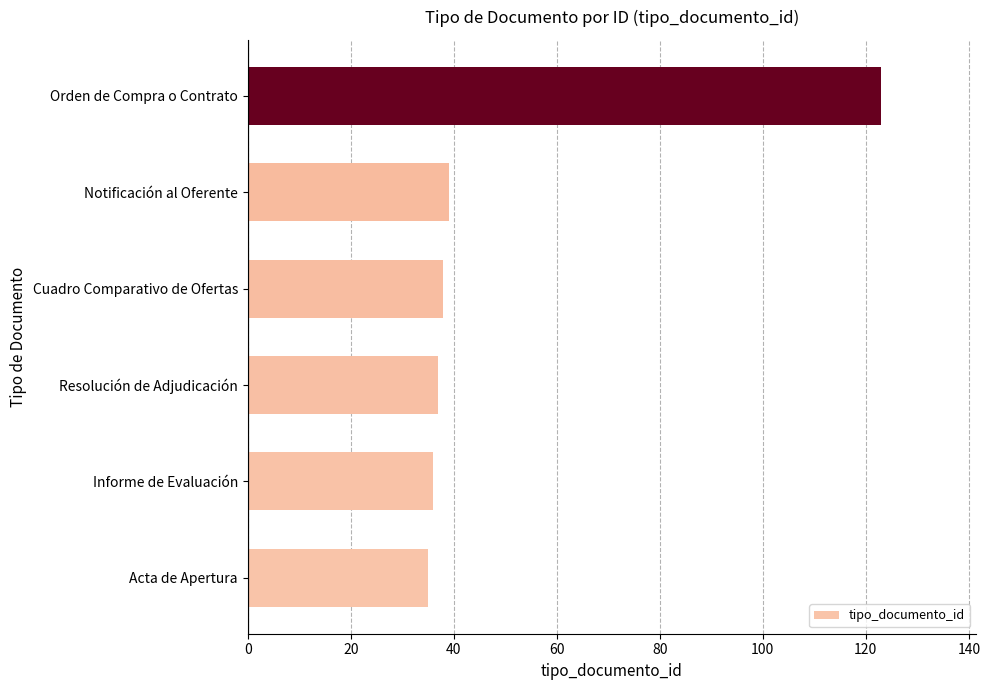

What is the smallest value displayed?

35